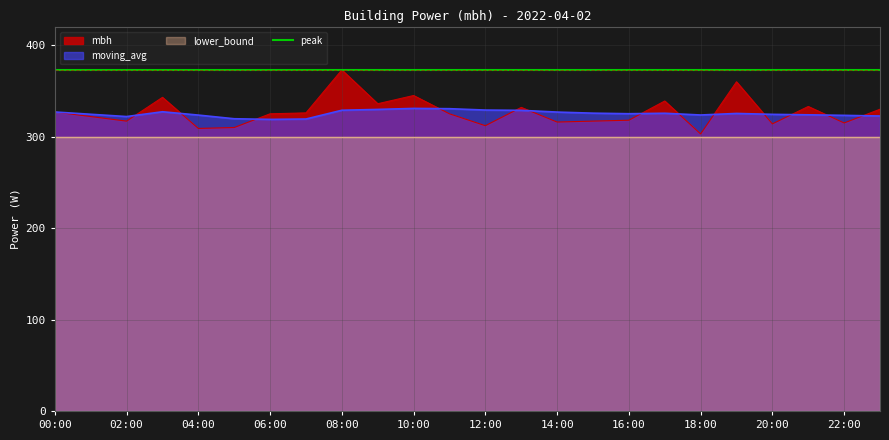

True or false: moving_avg has a value of 327.0 at 00:00.

True